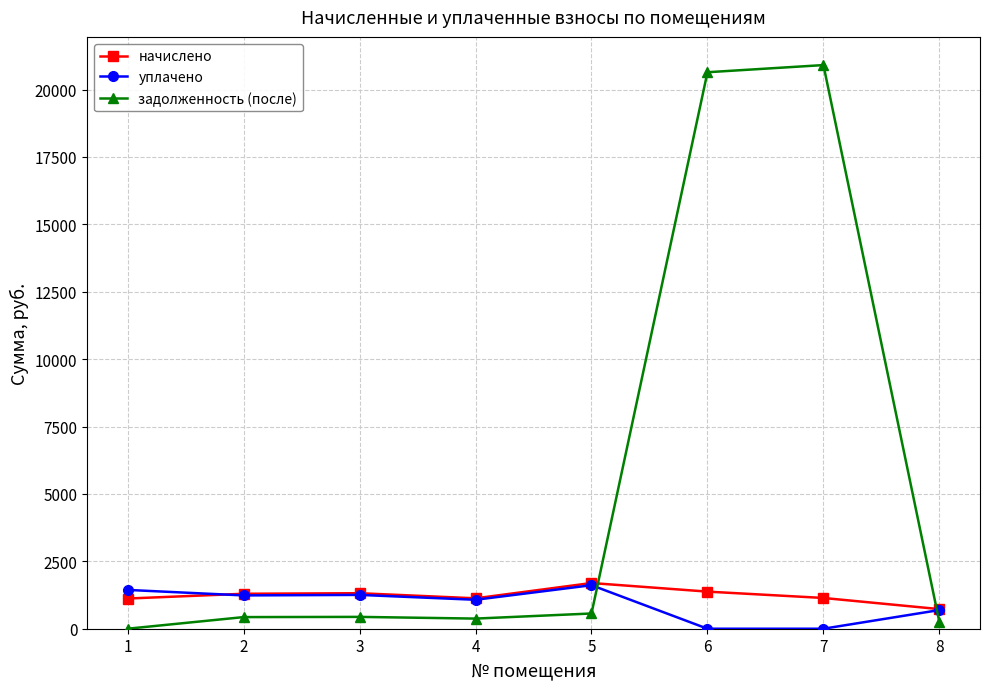

What is the value of the начислено point at the 3rd from the left?

1317.2